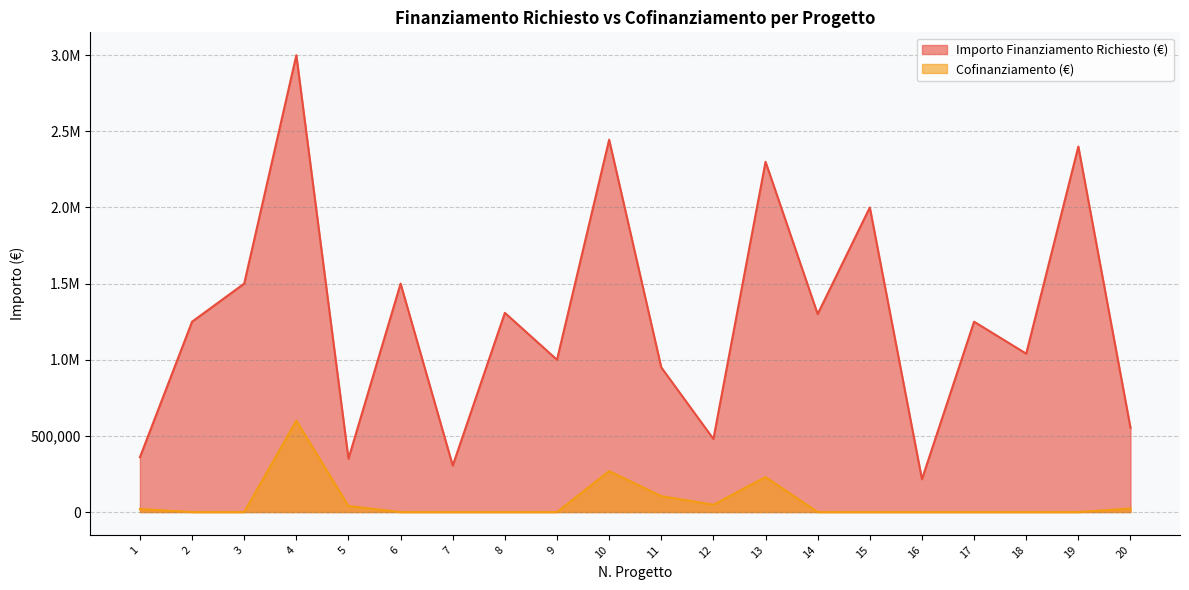

Reading left to right, what are all the values shown in this chart?

Importo Finanziamento Richiesto (M€): 360000.0	1250000.0	1500000.0	3000000.0	350000.0	1500000.0	305000.0	1308000.0	1000000.0	2445000.0	950000.0	480000.0	2300000.0	1300000.0	2000000.0	215500.0	1250000.0	1040000.0	2400000.0	553494.2
Cofinanziamento (M€): 20376.0	0.0	0.0	600000.0	40005.0	0.0	0.0	0.0	0.0	268950.0	104500.0	48000.0	230000.0	0.0	0.0	0.0	0.0	0.0	0.0	23468.2